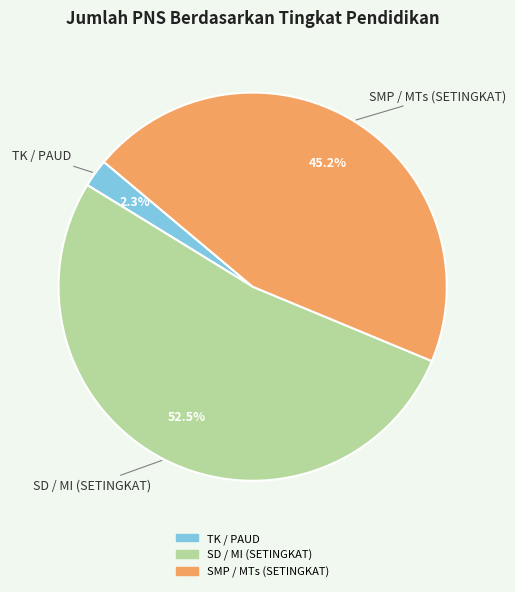

Between SD / MI (SETINGKAT) and TK / PAUD, which is larger?

SD / MI (SETINGKAT)